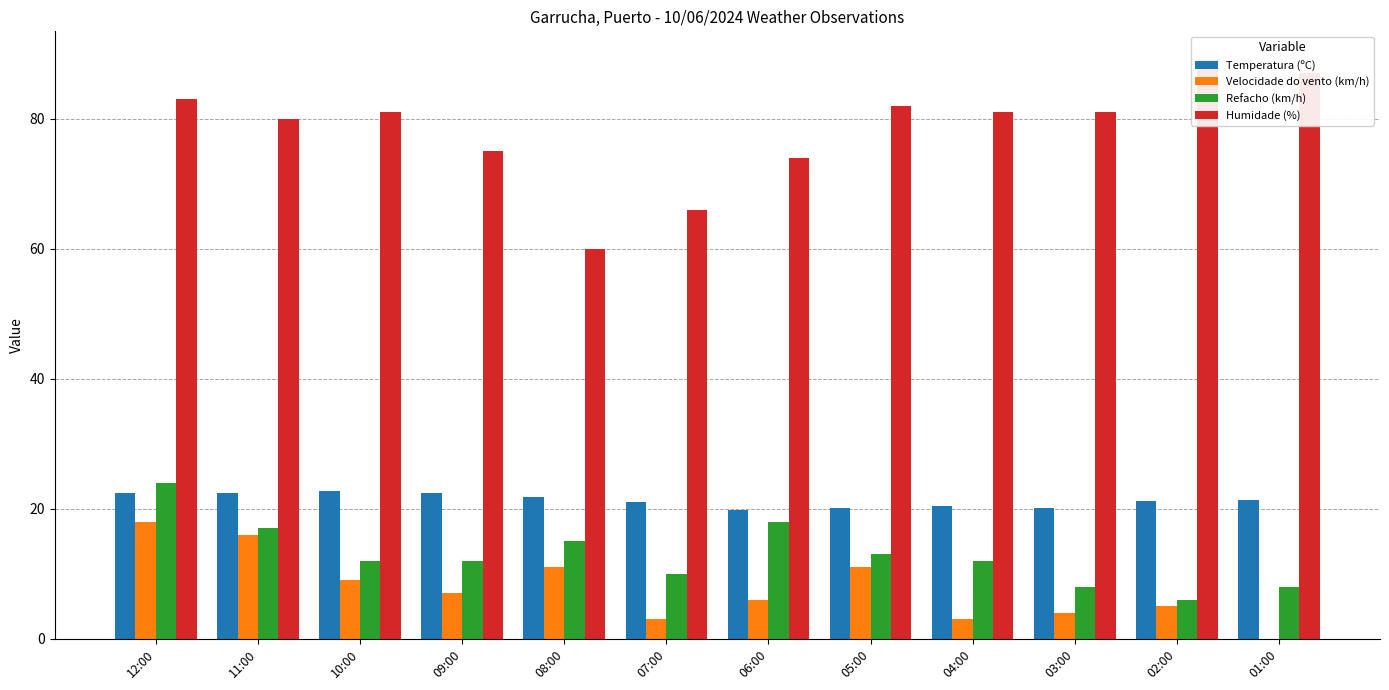

Reading right to left, transcribe all the data shown in this chart.

Temperatura (ºC): 01:00=21.4	02:00=21.2	03:00=20.2	04:00=20.4	05:00=20.2	06:00=19.9	07:00=21.1	08:00=21.9	09:00=22.5	10:00=22.8	11:00=22.4	12:00=22.4
Velocidade do vento (km/h): 01:00=0.0	02:00=5.0	03:00=4.0	04:00=3.0	05:00=11.0	06:00=6.0	07:00=3.0	08:00=11.0	09:00=7.0	10:00=9.0	11:00=16.0	12:00=18.0
Refacho (km/h): 01:00=8.0	02:00=6.0	03:00=8.0	04:00=12.0	05:00=13.0	06:00=18.0	07:00=10.0	08:00=15.0	09:00=12.0	10:00=12.0	11:00=17.0	12:00=24.0
Humidade (%): 01:00=87.0	02:00=89.0	03:00=81.0	04:00=81.0	05:00=82.0	06:00=74.0	07:00=66.0	08:00=60.0	09:00=75.0	10:00=81.0	11:00=80.0	12:00=83.0